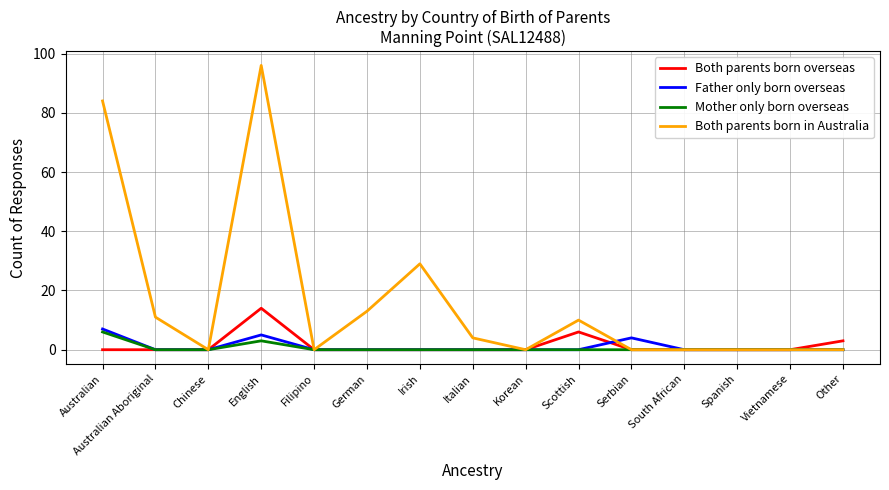

Is the value of Both parents born overseas at Chinese greater than the value of Both parents born in Australia at German?

No